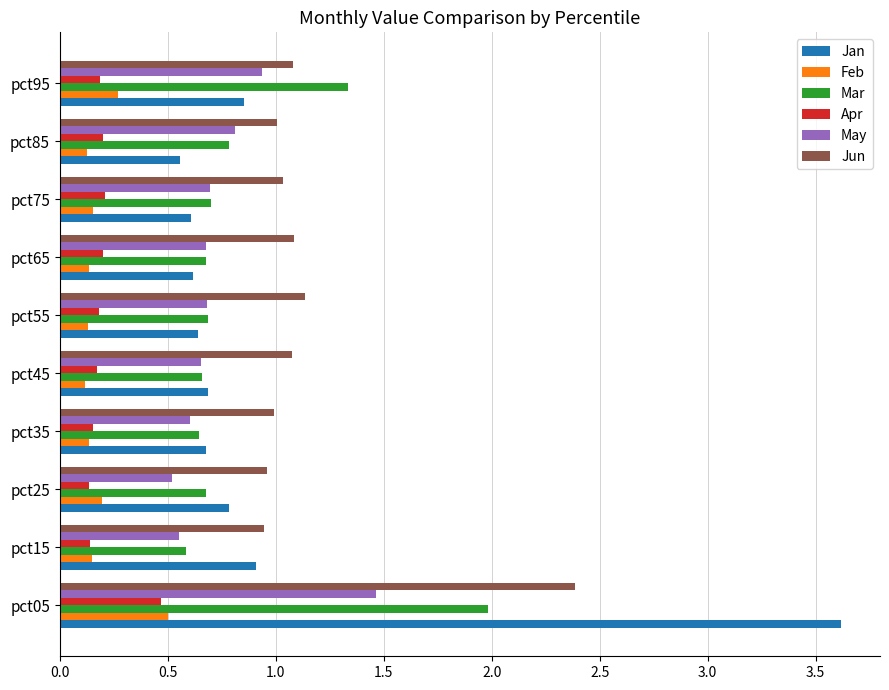

Which series has the widest spread of values?

Jan